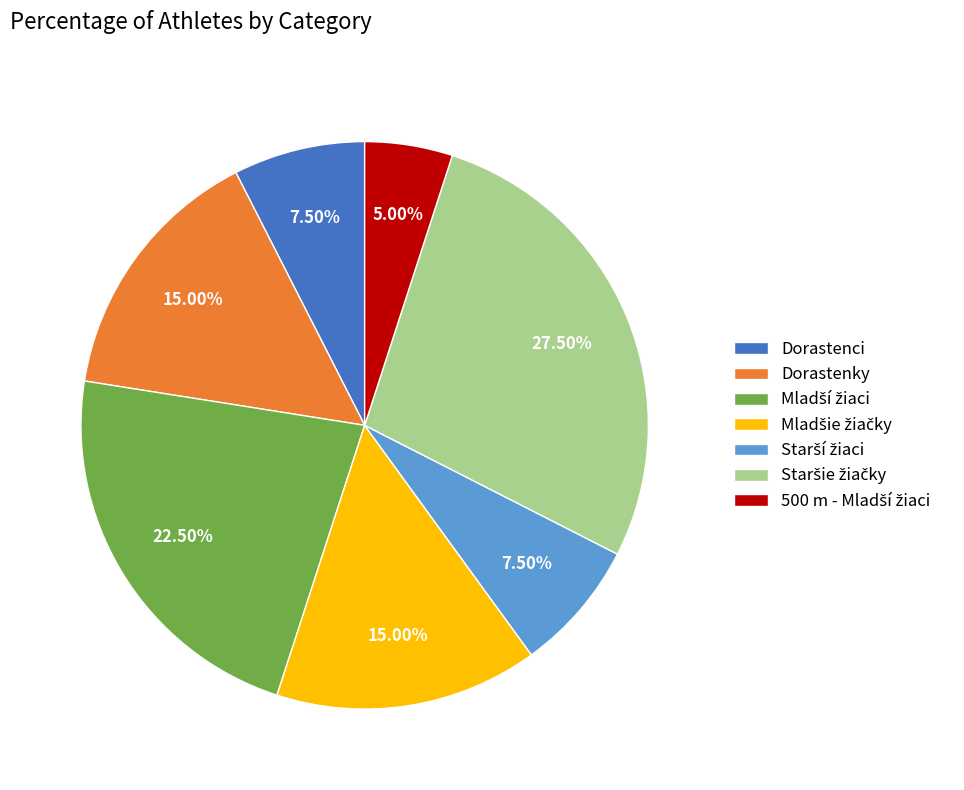

Does any single category account for the majority?

No